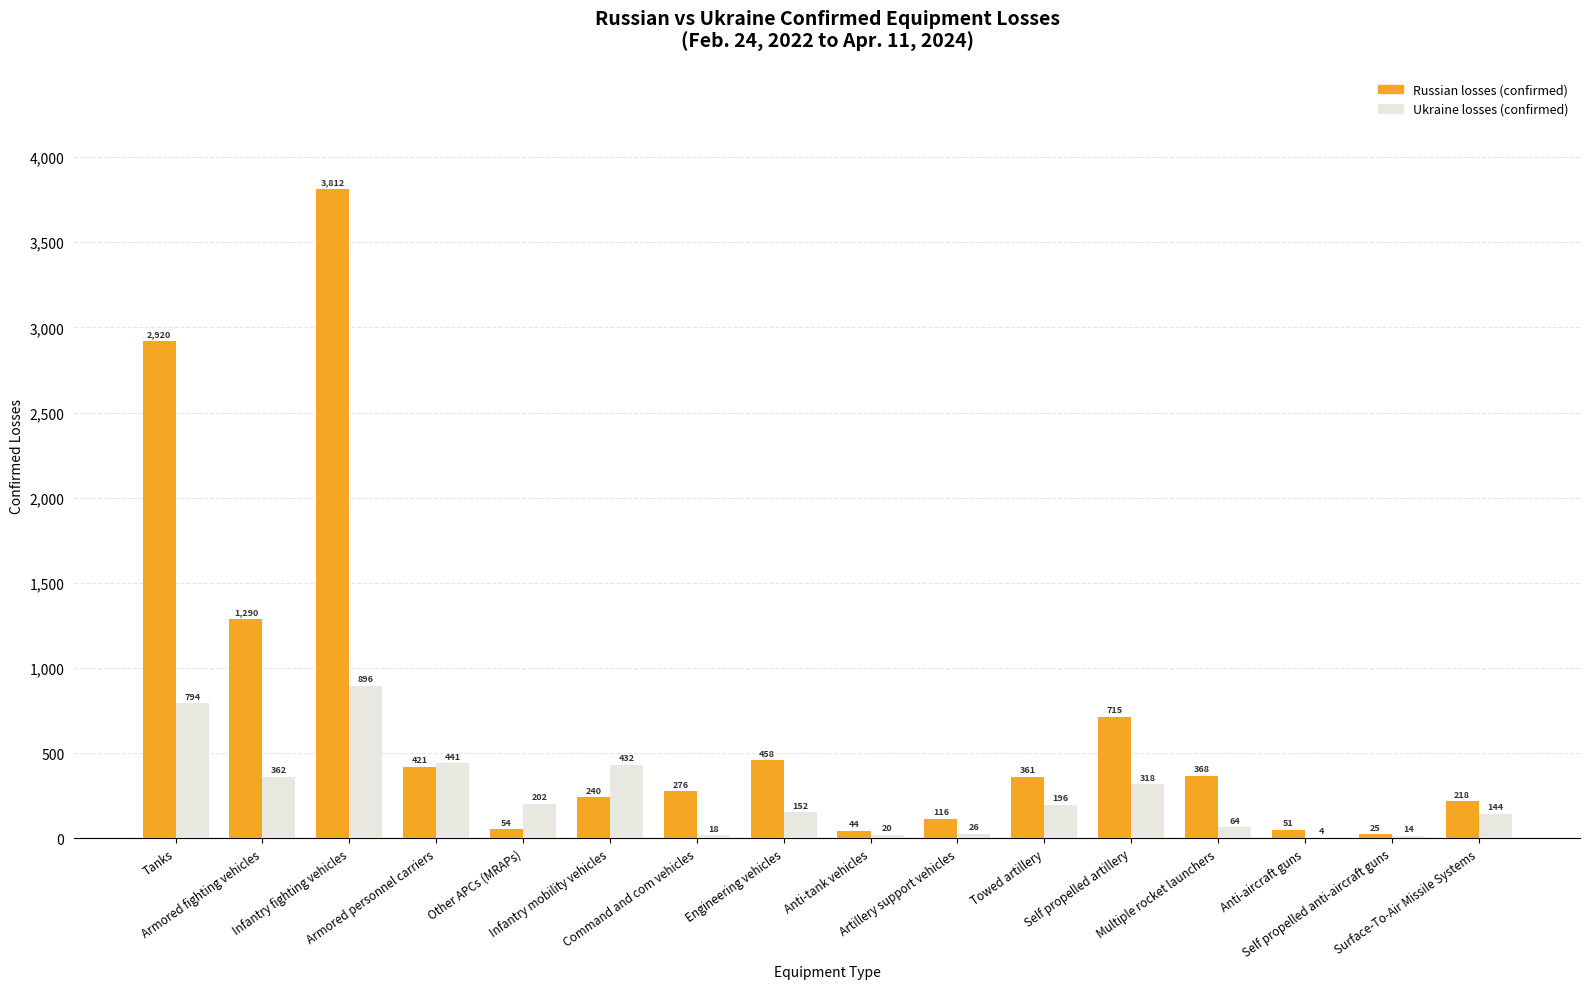

What is the total value across all series at Armored fighting vehicles?

1652